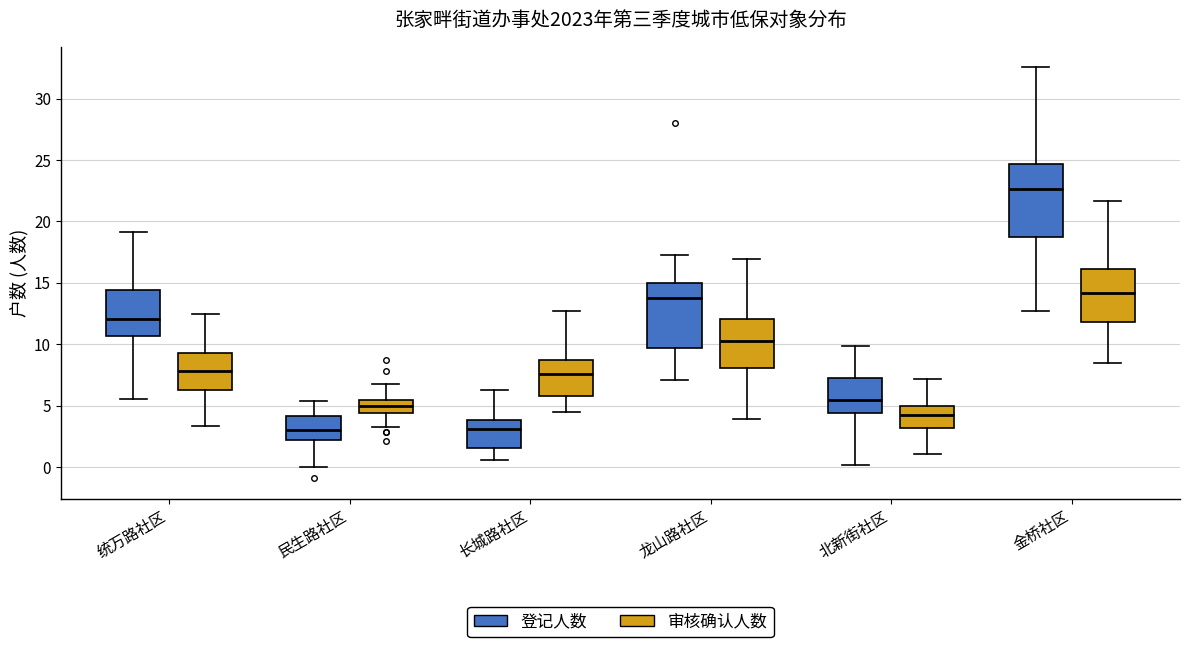

Comparing the boxes themselves (not the whiskers), which one is the tallest?

金桥社区 (登记人数)